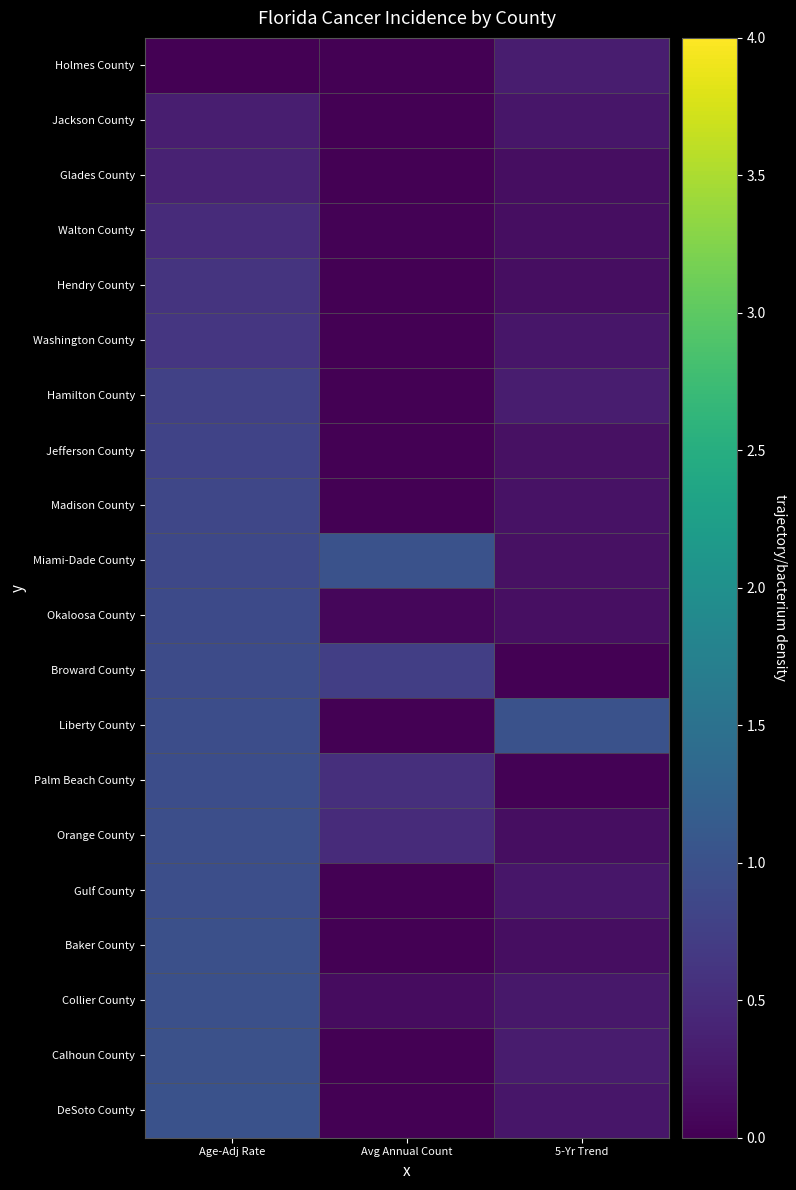

Reading left to right, extract all data points from this chart.

Holmes County: Age-Adj Rate=0.0	Avg Annual Count=0.0	5-Yr Trend=0.3
Jackson County: Age-Adj Rate=0.3	Avg Annual Count=0.0	5-Yr Trend=0.2
Glades County: Age-Adj Rate=0.4	Avg Annual Count=0.0	5-Yr Trend=0.1
Walton County: Age-Adj Rate=0.5	Avg Annual Count=0.0	5-Yr Trend=0.1
Hendry County: Age-Adj Rate=0.6	Avg Annual Count=0.0	5-Yr Trend=0.1
Washington County: Age-Adj Rate=0.6	Avg Annual Count=0.0	5-Yr Trend=0.2
Hamilton County: Age-Adj Rate=0.8	Avg Annual Count=0.0	5-Yr Trend=0.3
Jefferson County: Age-Adj Rate=0.8	Avg Annual Count=0.0	5-Yr Trend=0.2
Madison County: Age-Adj Rate=0.9	Avg Annual Count=0.0	5-Yr Trend=0.2
Miami-Dade County: Age-Adj Rate=0.9	Avg Annual Count=1.0	5-Yr Trend=0.2
Okaloosa County: Age-Adj Rate=0.9	Avg Annual Count=0.1	5-Yr Trend=0.2
Broward County: Age-Adj Rate=0.9	Avg Annual Count=0.7	5-Yr Trend=0.0
Liberty County: Age-Adj Rate=0.9	Avg Annual Count=0.0	5-Yr Trend=1.0
Palm Beach County: Age-Adj Rate=0.9	Avg Annual Count=0.5	5-Yr Trend=0.0
Orange County: Age-Adj Rate=1.0	Avg Annual Count=0.5	5-Yr Trend=0.1
Gulf County: Age-Adj Rate=1.0	Avg Annual Count=0.0	5-Yr Trend=0.2
Baker County: Age-Adj Rate=1.0	Avg Annual Count=0.0	5-Yr Trend=0.1
Collier County: Age-Adj Rate=1.0	Avg Annual Count=0.1	5-Yr Trend=0.3
Calhoun County: Age-Adj Rate=1.0	Avg Annual Count=0.0	5-Yr Trend=0.3
DeSoto County: Age-Adj Rate=1.0	Avg Annual Count=0.0	5-Yr Trend=0.2